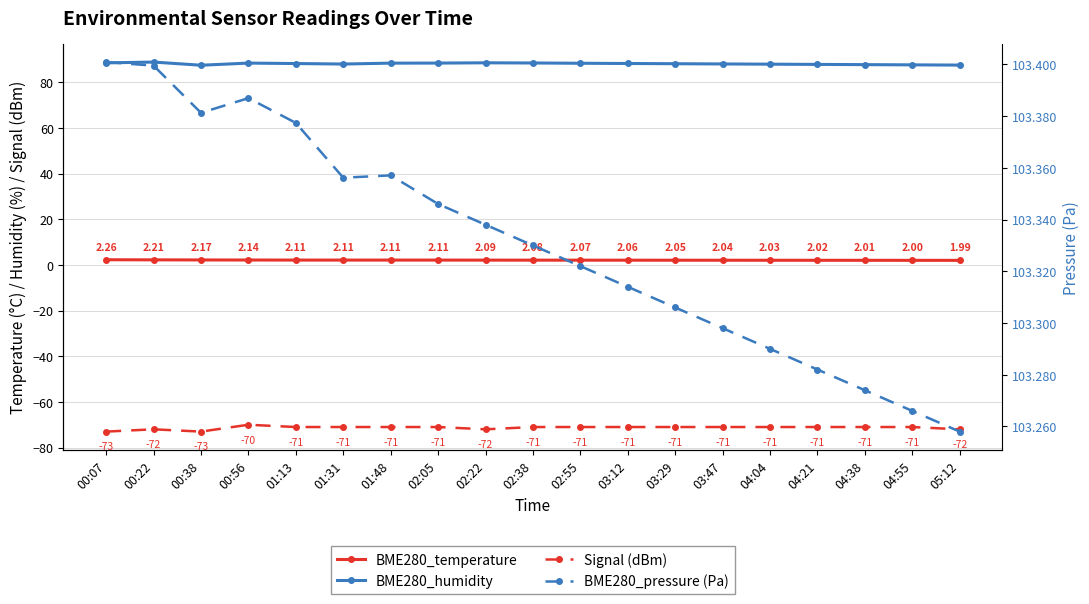

List the labels in order of BME280_temperature value, smallest first.

05:12, 04:55, 04:38, 04:21, 04:04, 03:47, 03:29, 03:12, 02:55, 02:38, 02:22, 01:13, 01:31, 01:48, 02:05, 00:56, 00:38, 00:22, 00:07